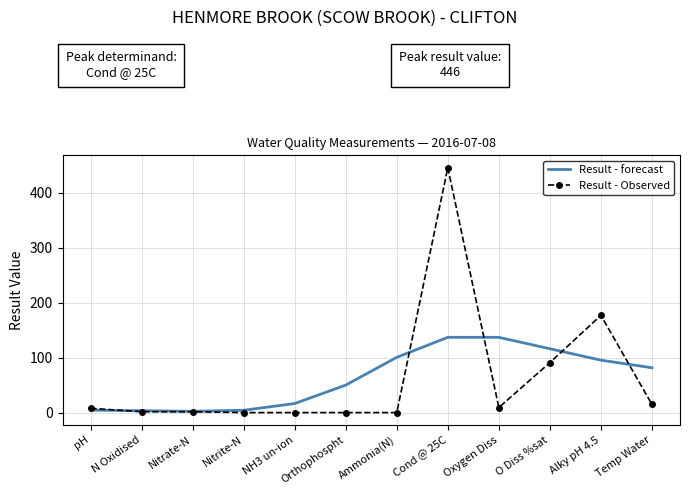

Which series changed the most between N Oxidised and Alky pH 4.5?

Result - Observed